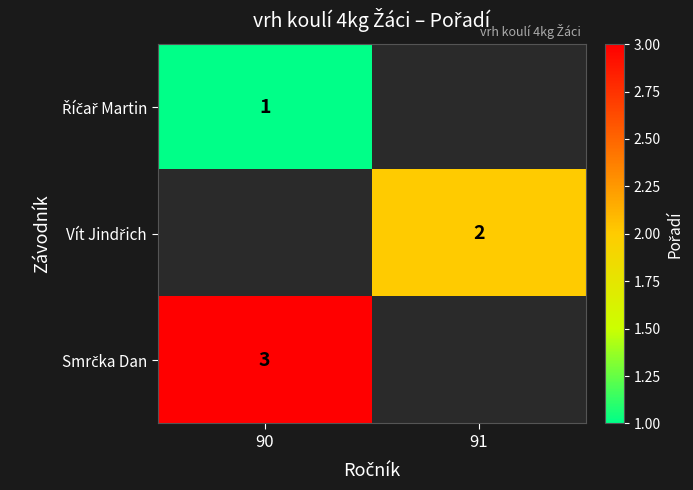

The value of Smrčka Dan at 90 is 5.3. True or false?

False